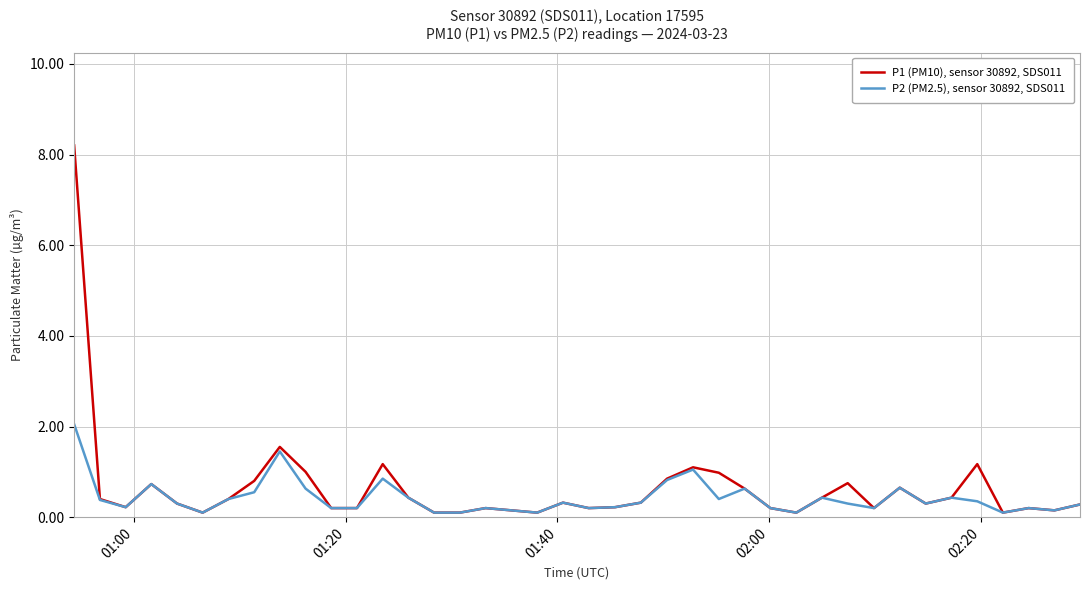

What is the maximum value for P1 (PM10), sensor 30892, SDS011?

8.2